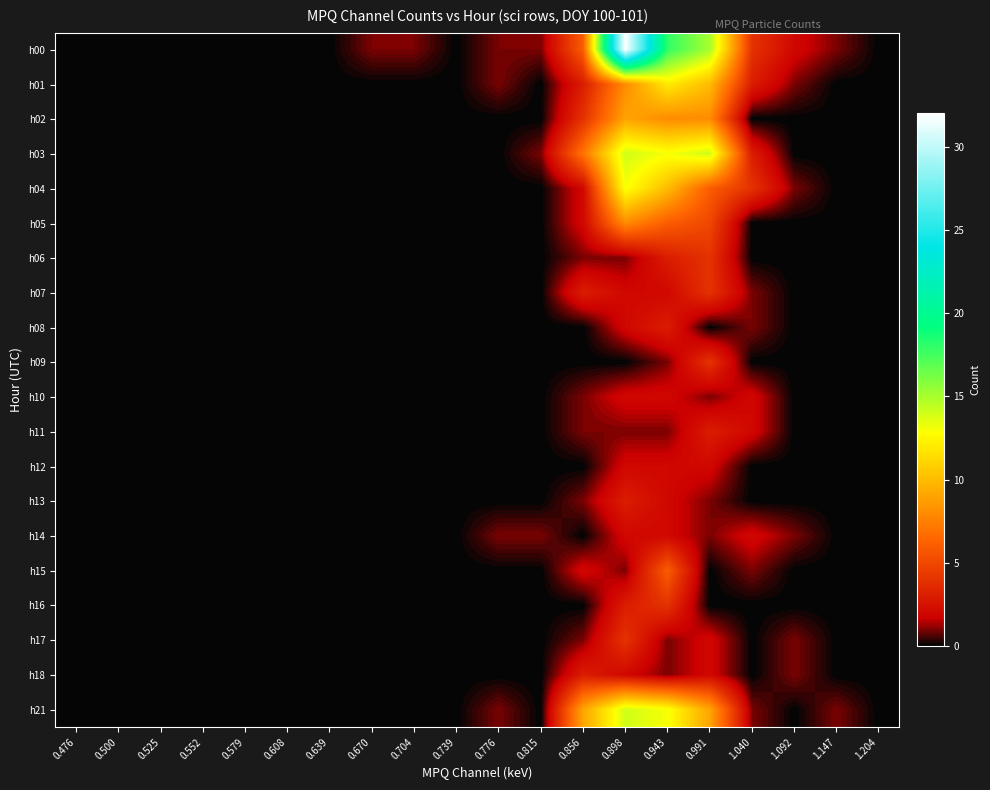

At how many categories does at least one series exceed 27?

1